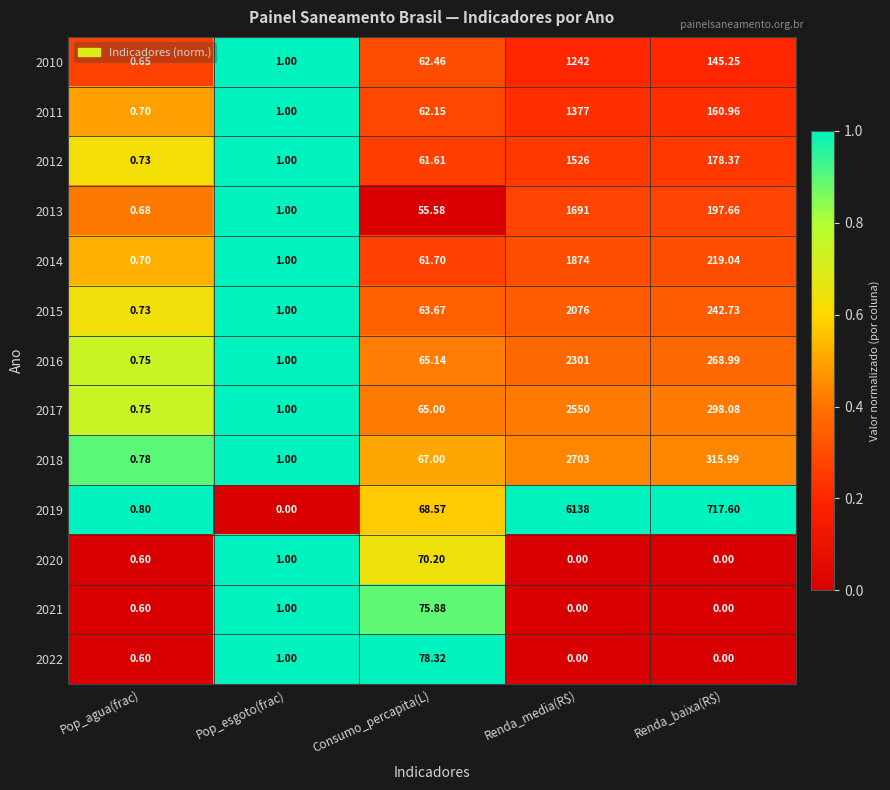

Which series has the largest total across all categories?

2019